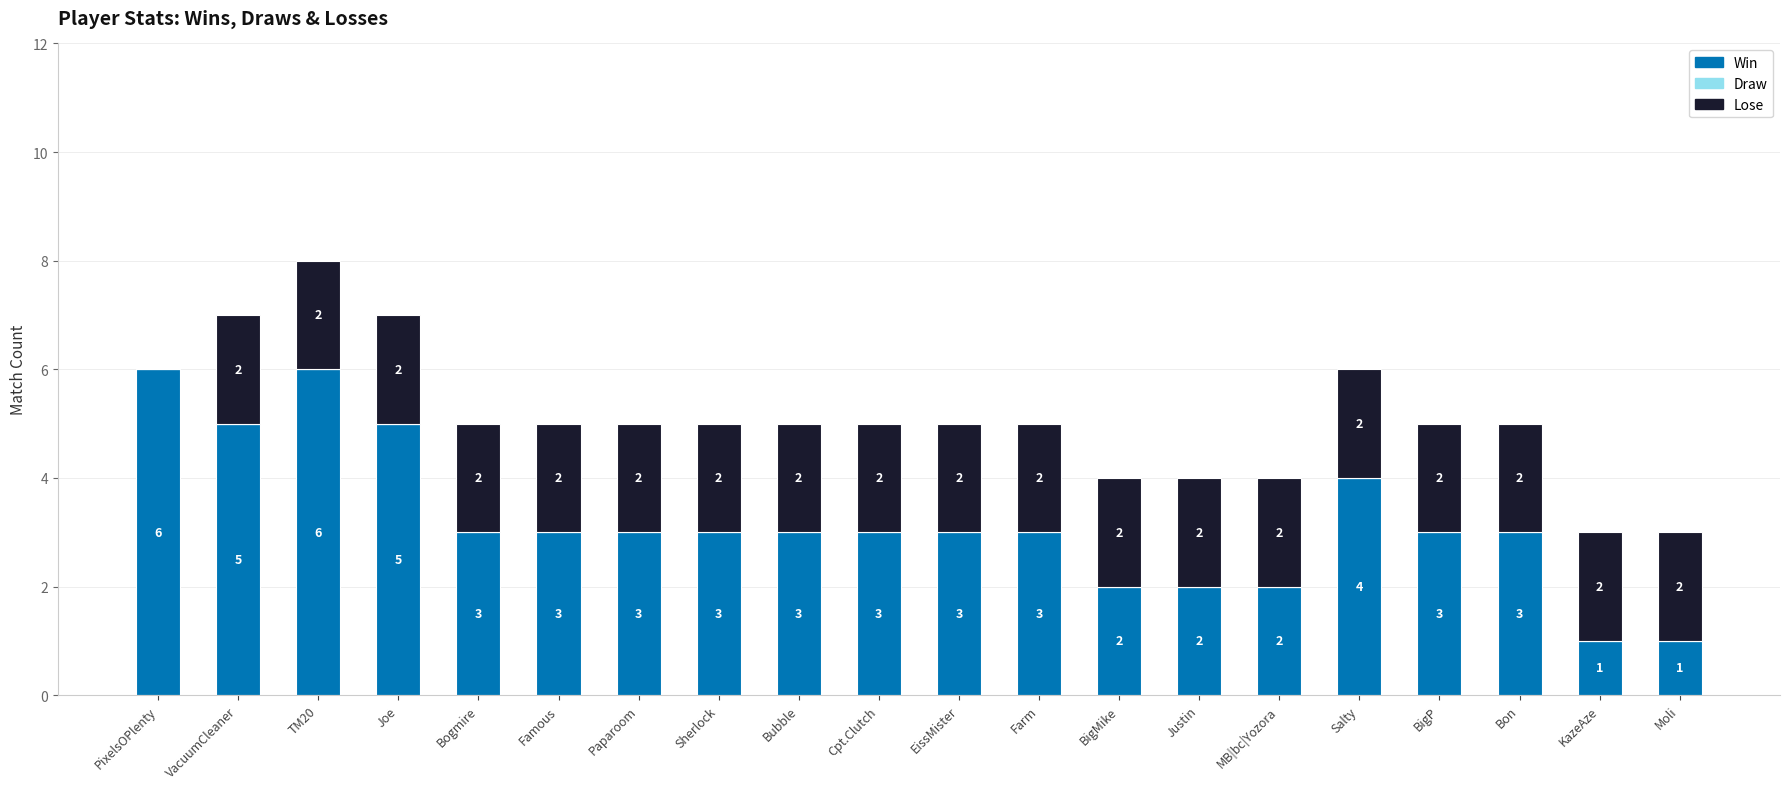

The value of Win at Bubble is 2. True or false?

False